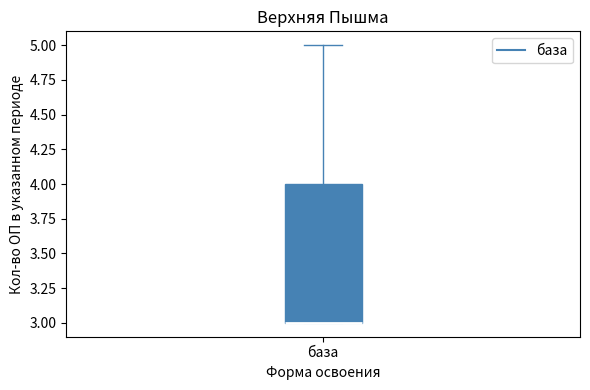

Read this box plot against the y-axis: the position of the median line, the range covered by the box, and the ends of both whiskers. The values are not printed on the chart, so give them approximately, as read against the axis.

median 3 (drawn on the box's lower edge), box 3 to 4, whiskers 3 to 5